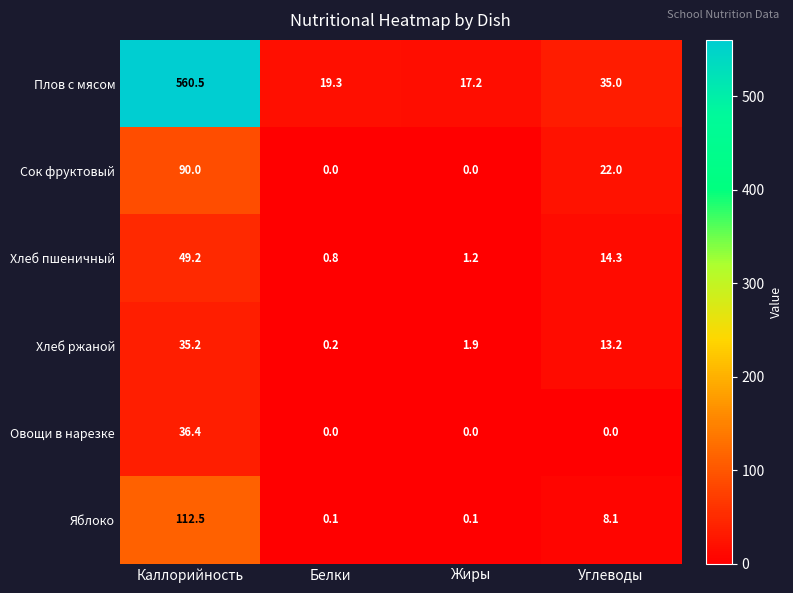

Is it true that Сок фруктовый equals 32.2 at Каллорийность?

False